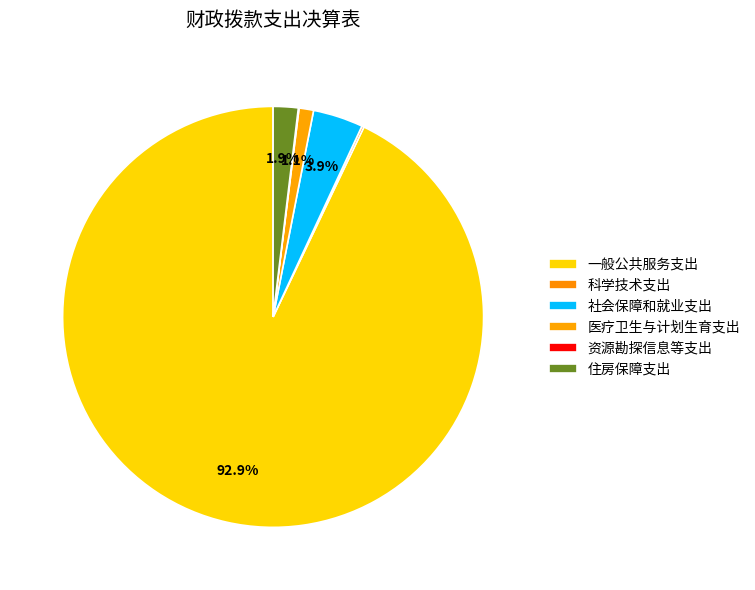

To the nearest percent, what is the difference between the 一般公共服务支出 and 医疗卫生与计划生育支出 slice percentages?

92%